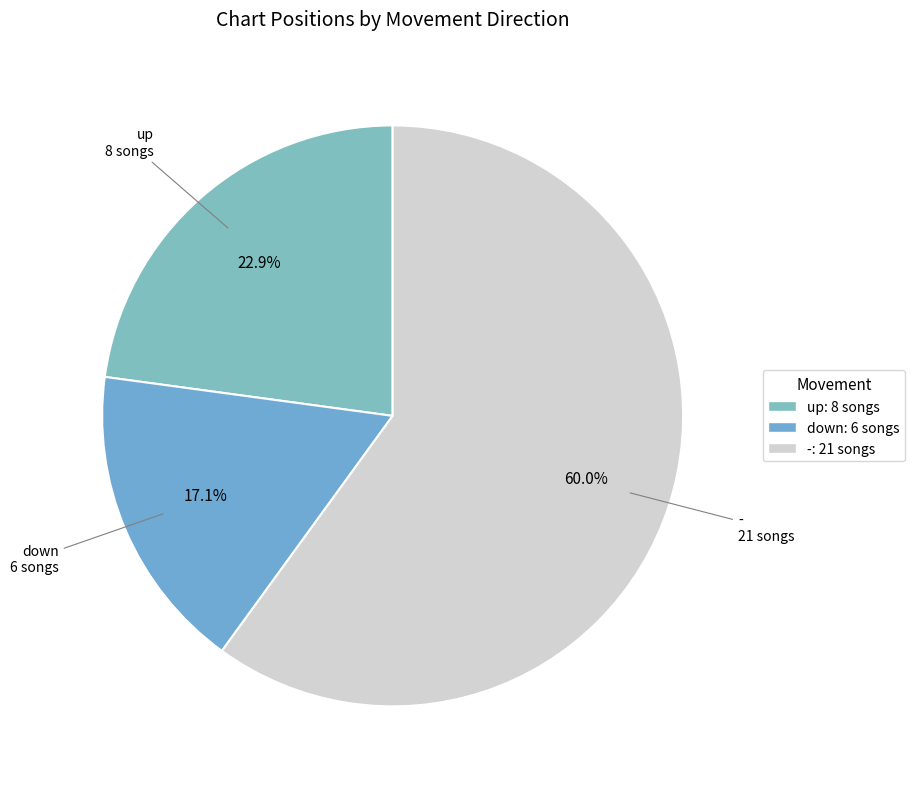

To the nearest percent, what is the difference between the largest and smallest slice percentages?

43%